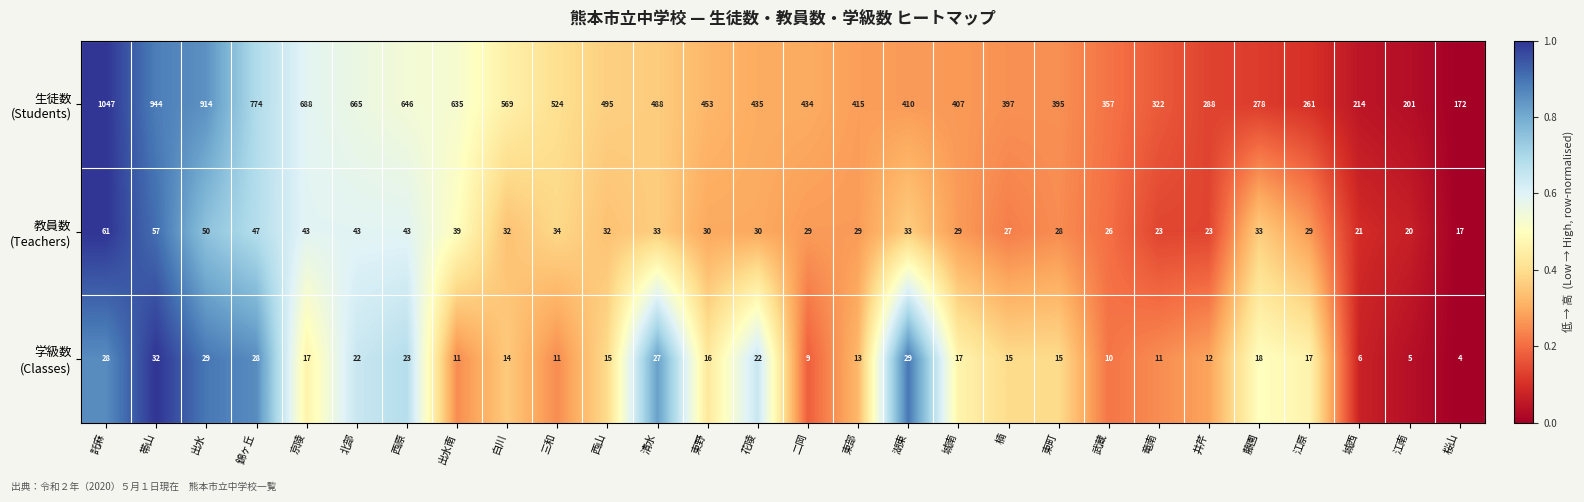

What is the total value across all series at 帯山?

1033